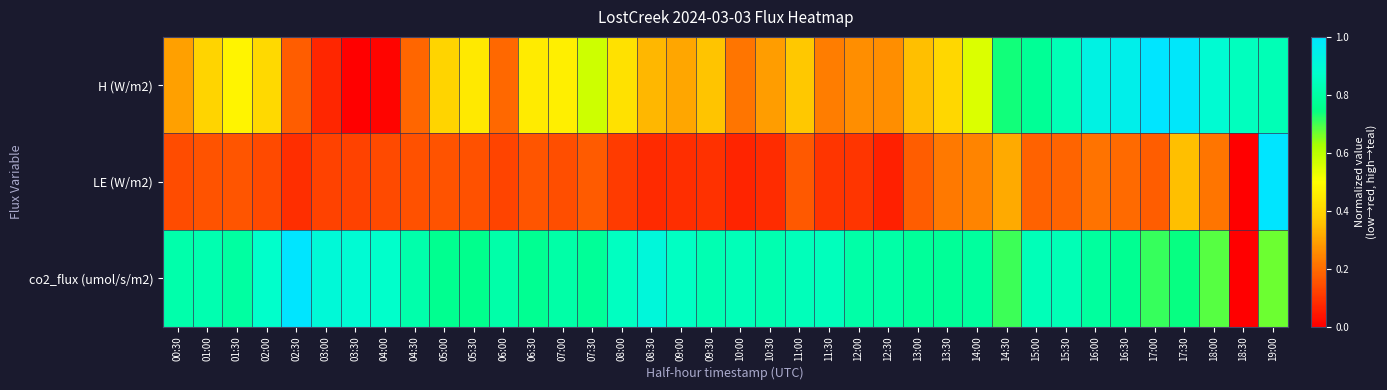

Between 16:00 and 15:00, which is larger?

16:00